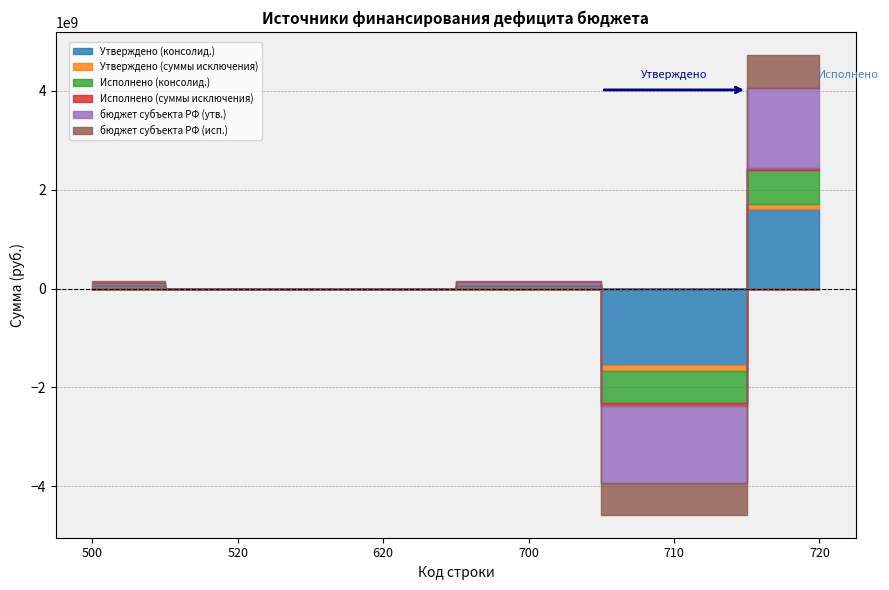

How many lines are shown in the chart?

6